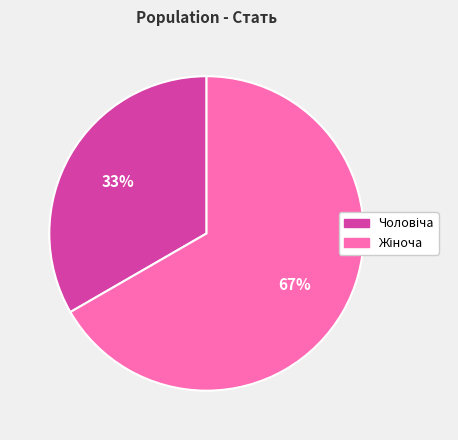

Is there any slice that represents more than half of the pie?

Yes